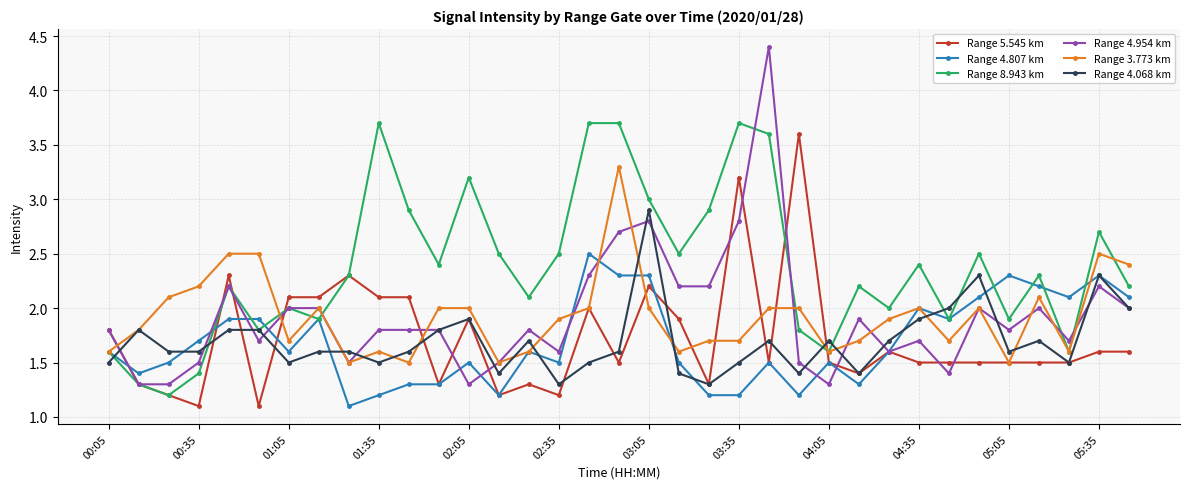

Which series ends up on top after the final intersection of Range 5.545 km and Range 4.068 km?

Range 4.068 km